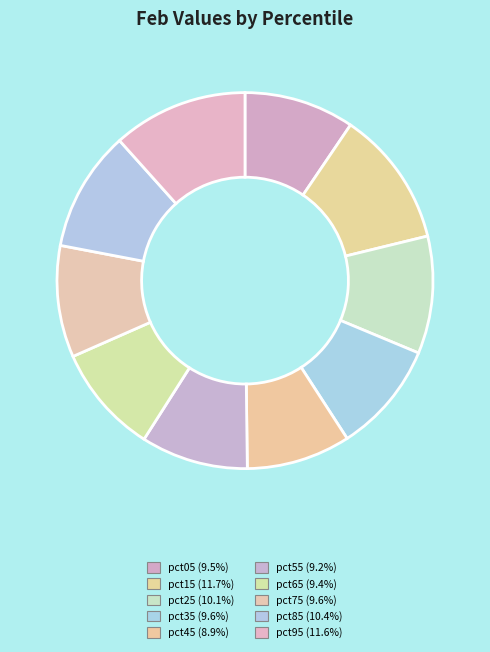

Which has a higher value, pct75 or pct25?

pct25